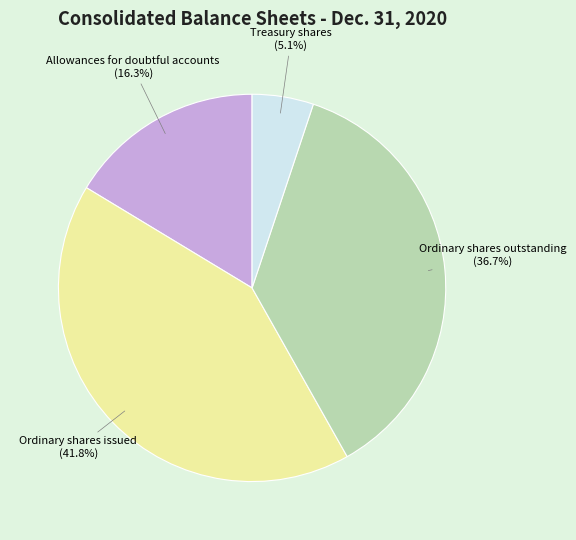

Count the number of slices in the pie.

4